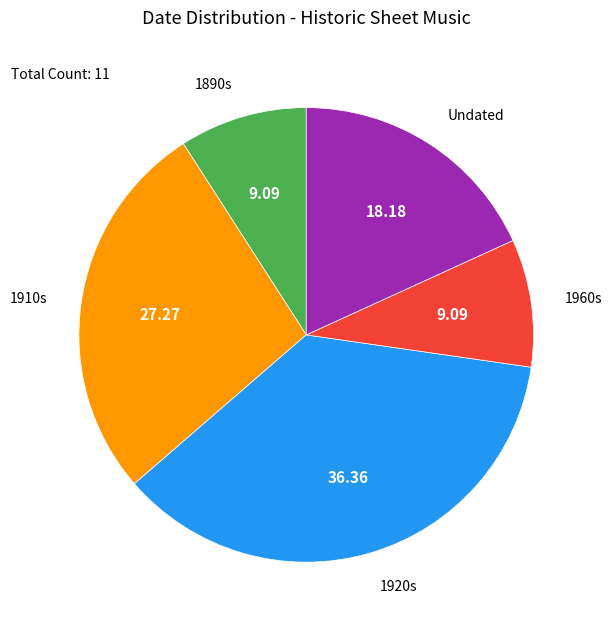

Is there any slice that represents more than half of the pie?

No